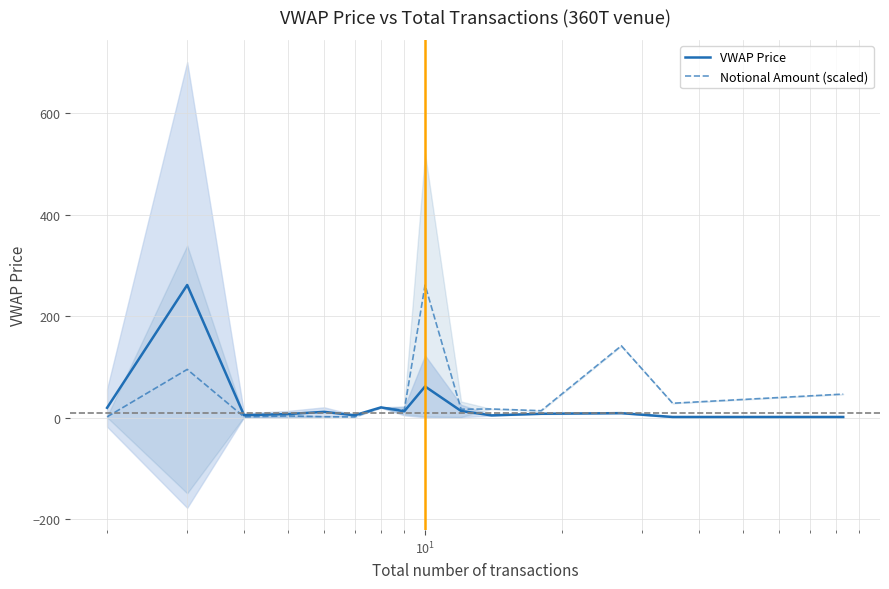

What is the highest value of the VWAP Price series?

261.5